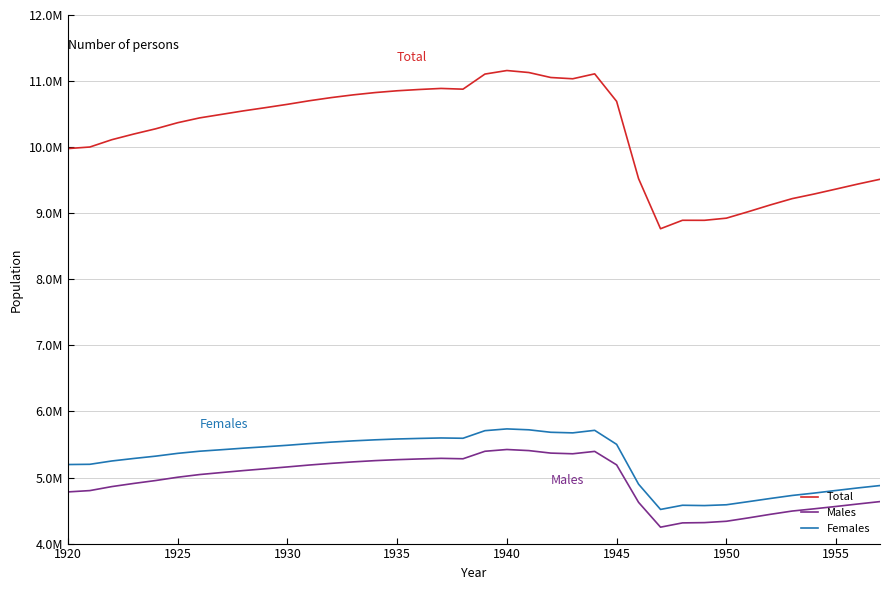

Does the chart have visible grid lines?

Yes